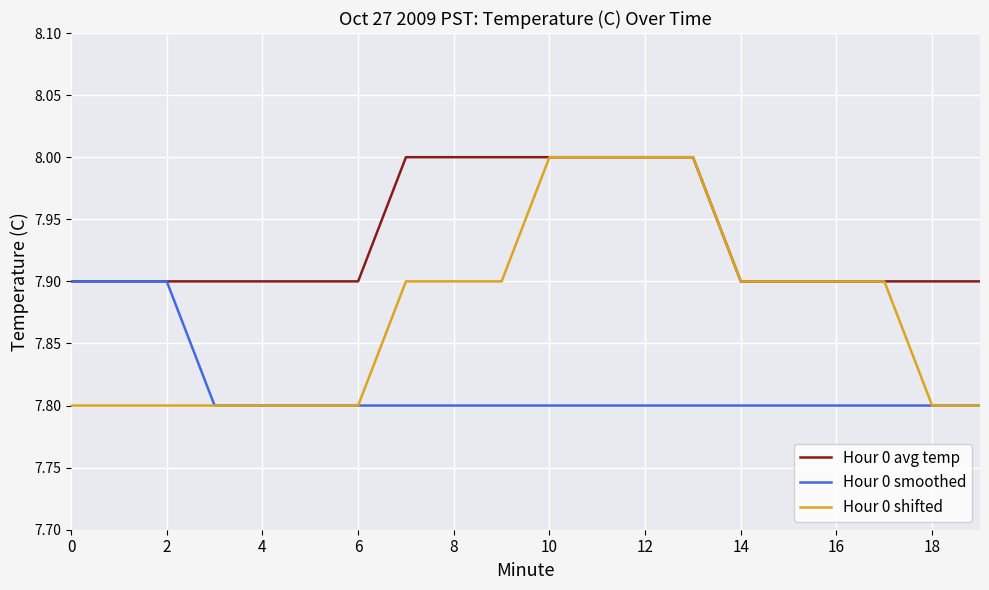

What is the smallest value displayed?

7.8